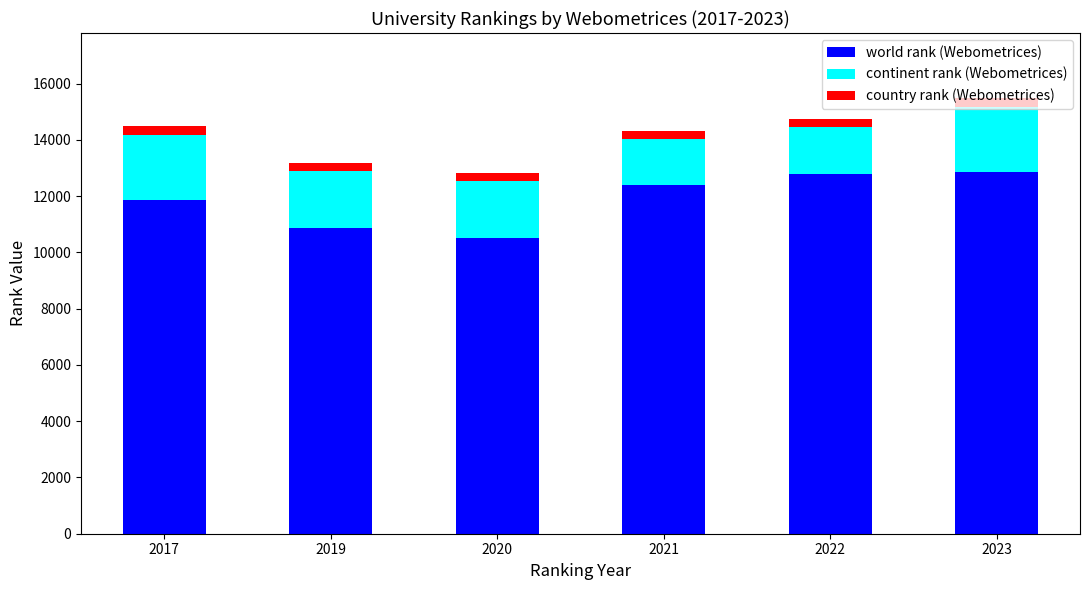

What is the minimum value for world rank (Webometrices)?

10520